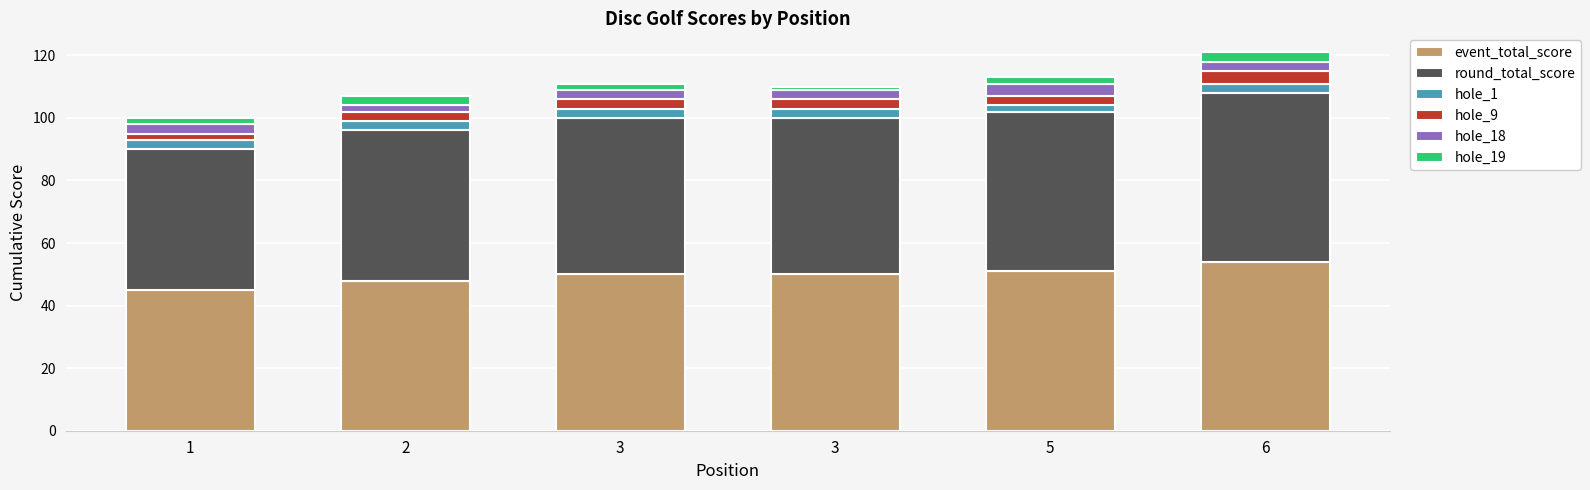

At how many categories does at least one series exceed 21?

6